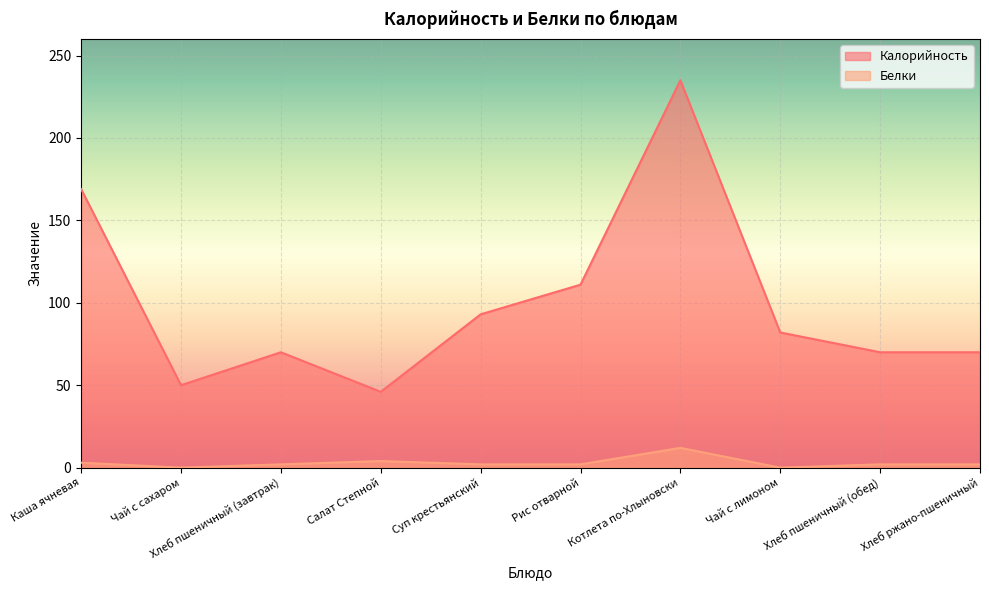

What is the average value of the Белки series?

3